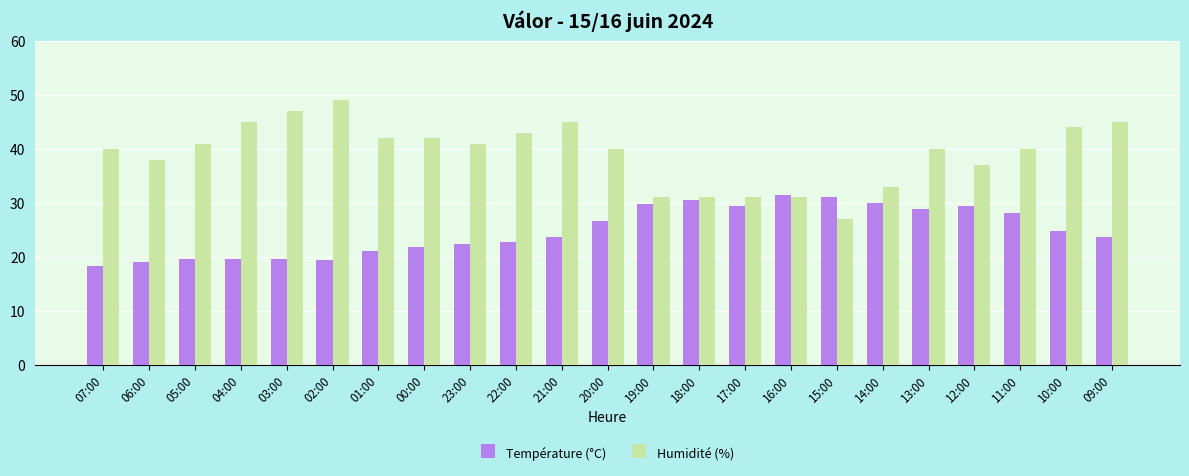

How many bars are there in total?

46